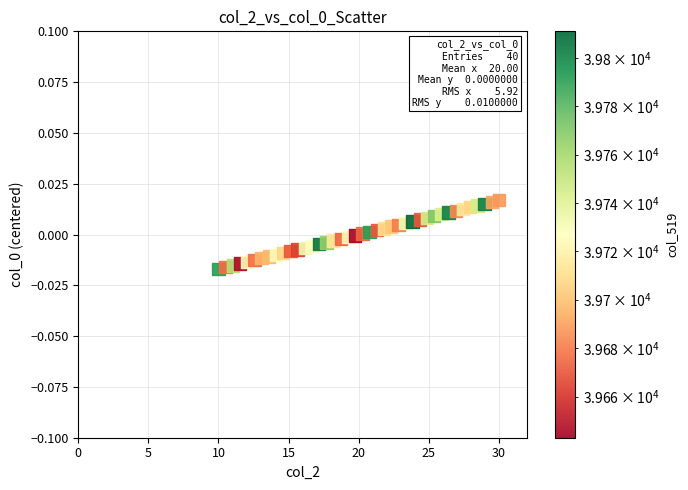

What is the range of X values (max minus min)?

20.0